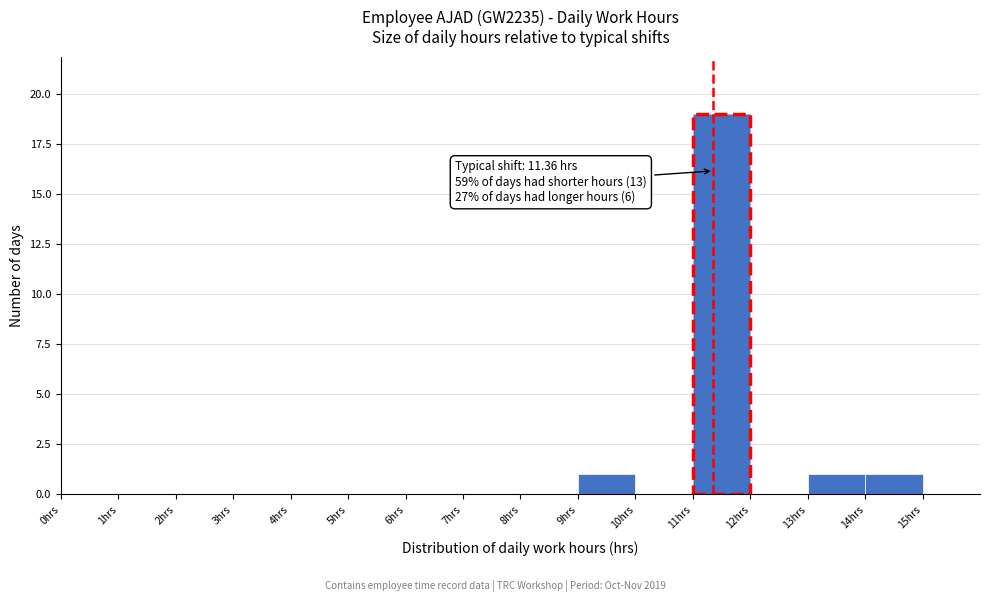

Which range on the x-axis has the tallest bar?

11 to 12